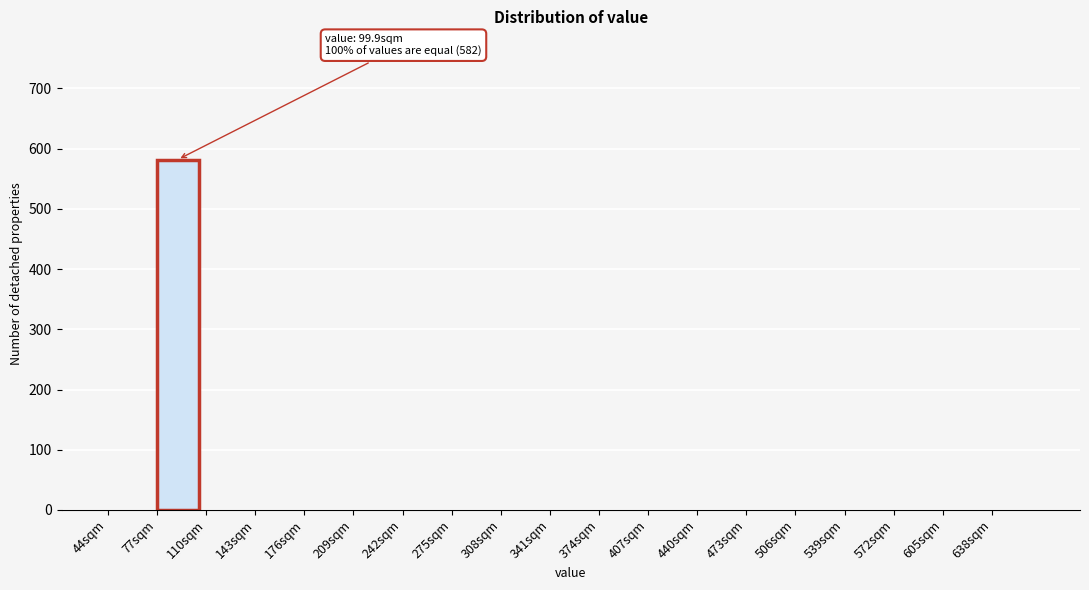

Which range on the x-axis has the tallest bar?

77 to 110